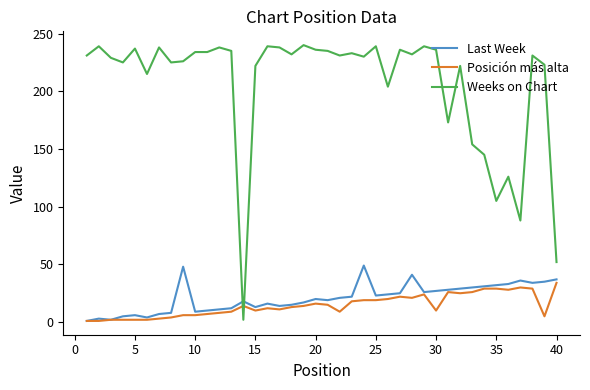

Which series has the widest spread of values?

Weeks on Chart